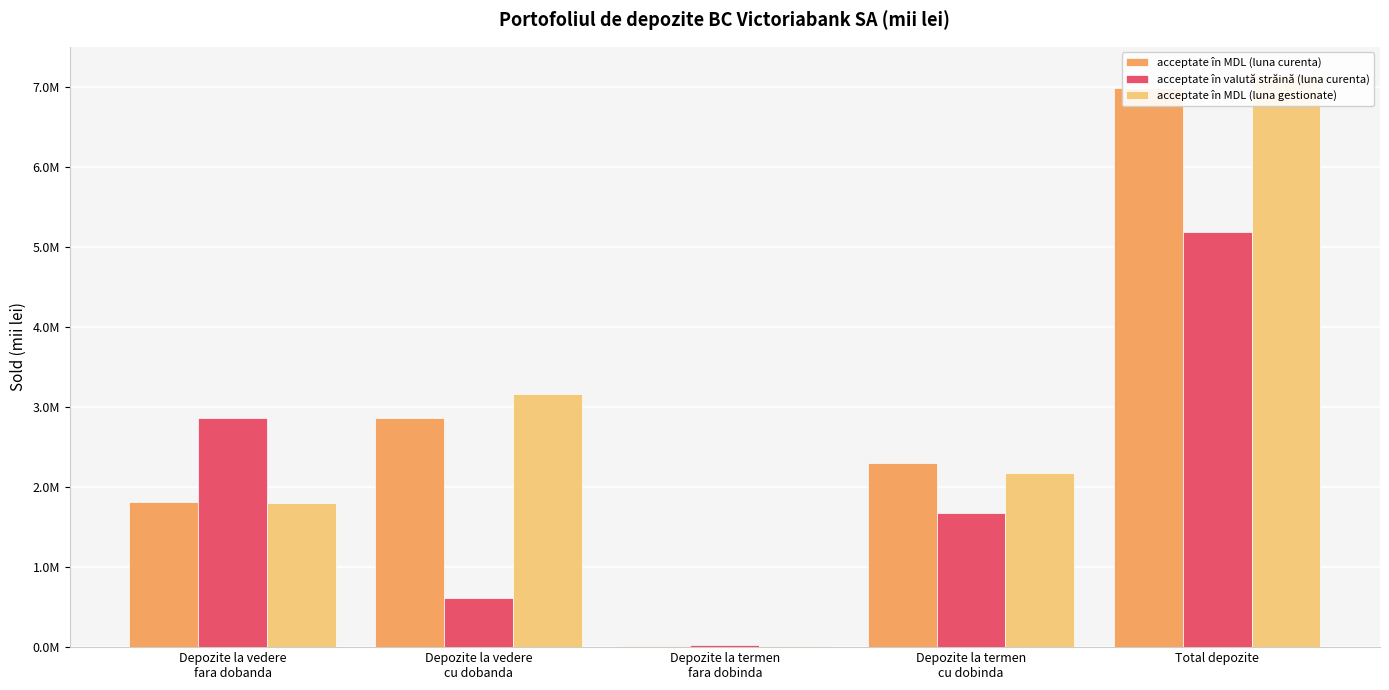

How many groups of bars are there?

5